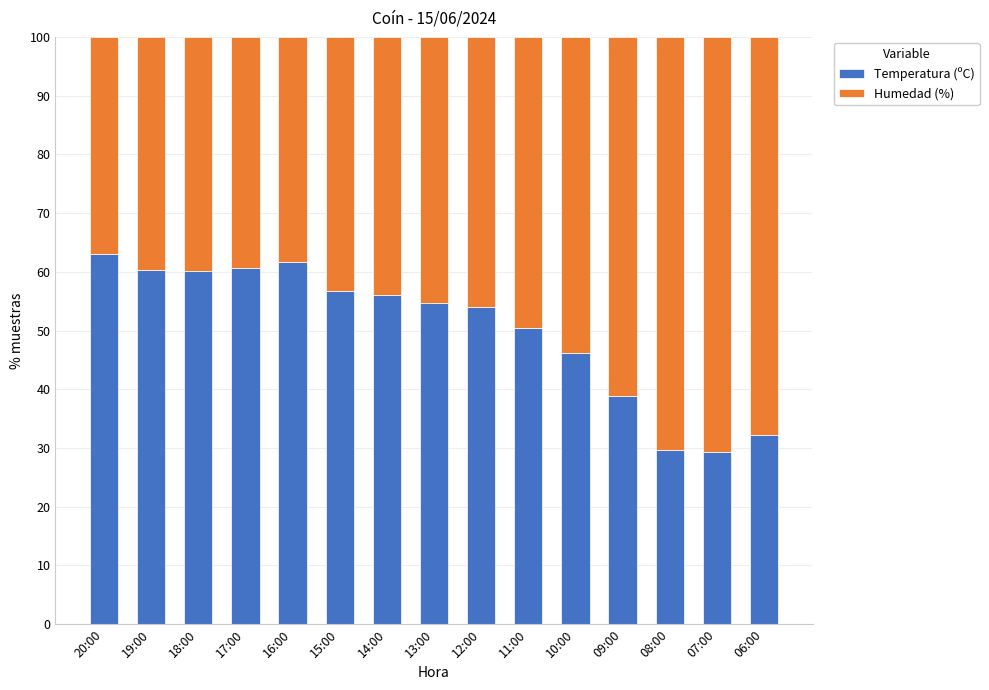

What is the difference between the Temperatura (ºC) values at 16:00 and 09:00?

22.9